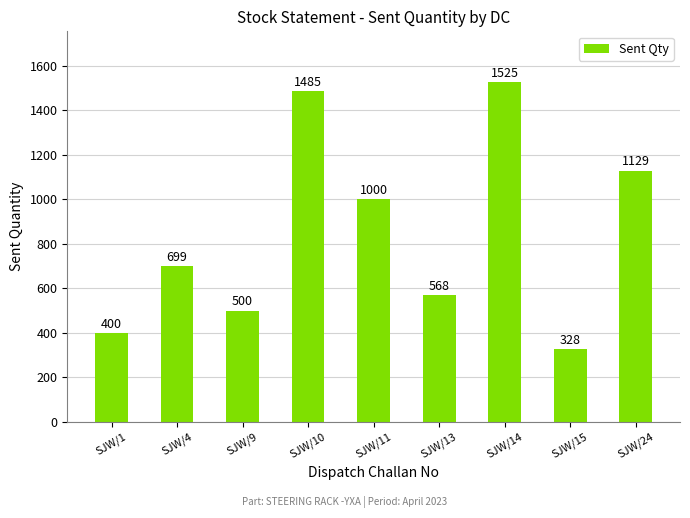

Reading right to left, what are all the values shown in this chart?

SJW/24=1129	SJW/15=328	SJW/14=1525	SJW/13=568	SJW/11=1000	SJW/10=1485	SJW/9=500	SJW/4=699	SJW/1=400